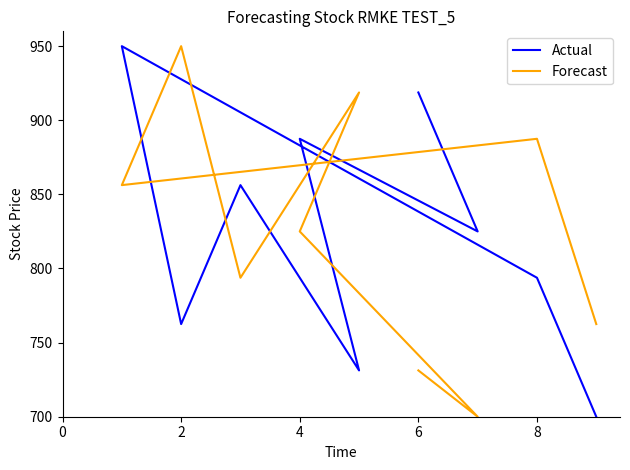

The value of Actual at 4 is 887.5. True or false?

True